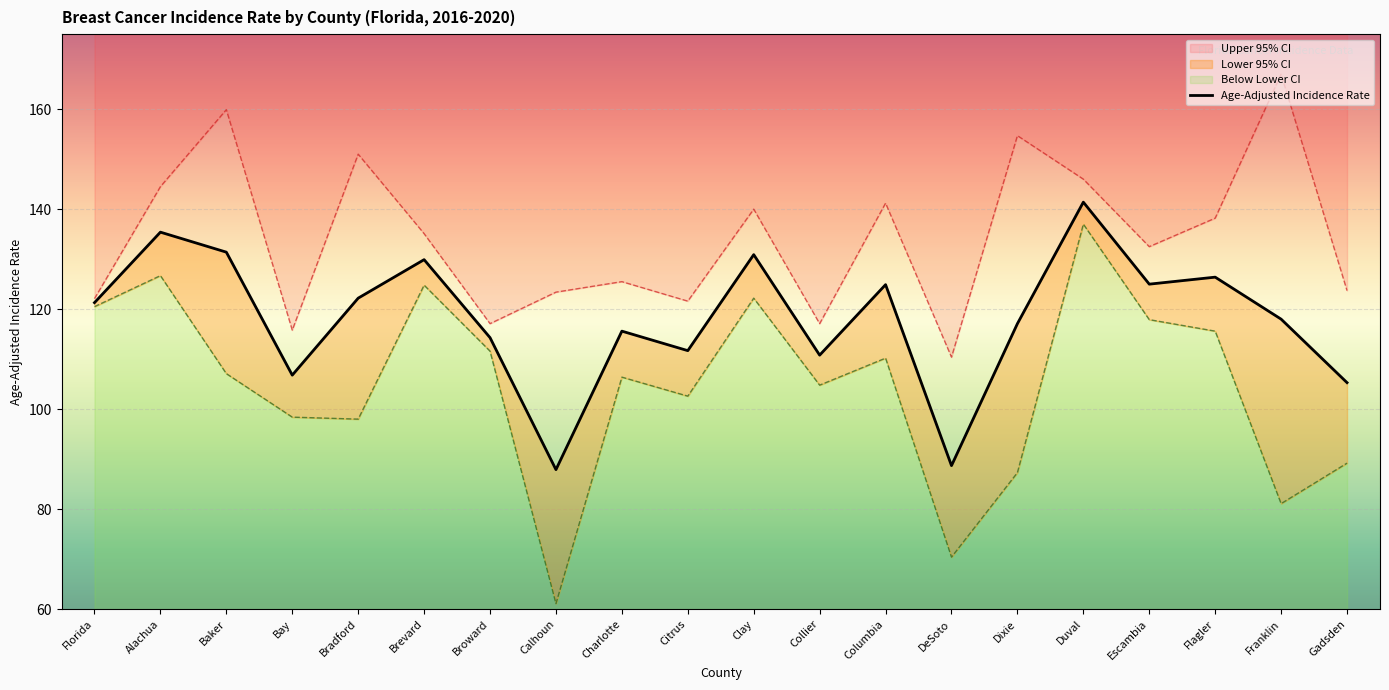

Where does the data first go above 121?

Florida